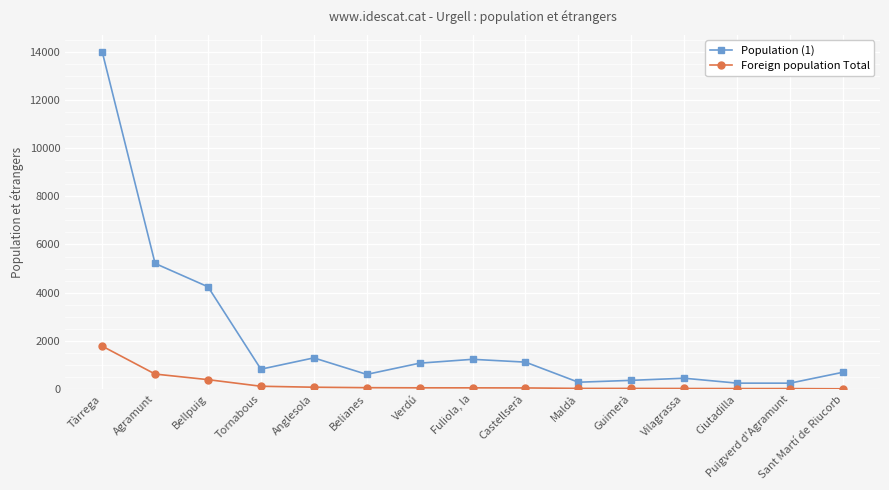

The value of Population (1) at Agramunt is 5212. True or false?

True